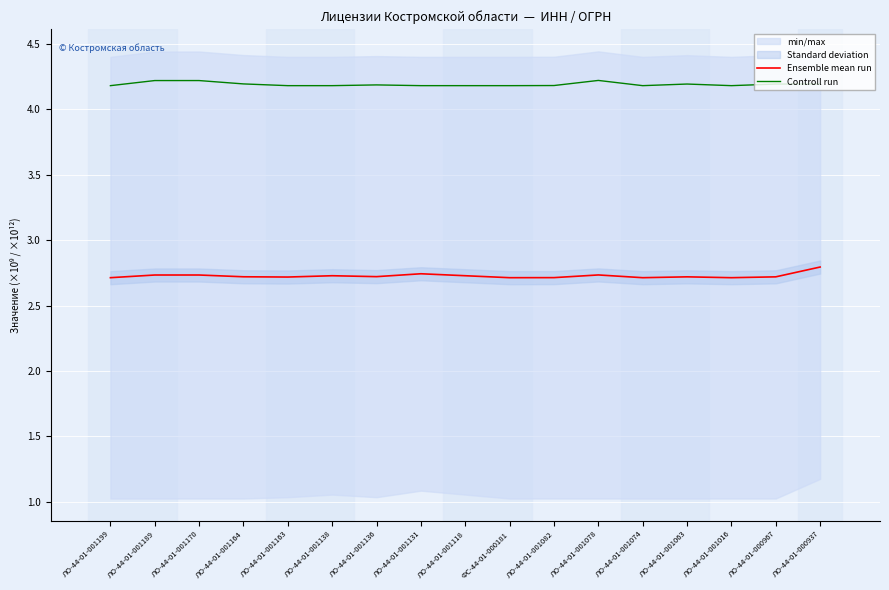

Is this an area chart (filled region under the line)?

No